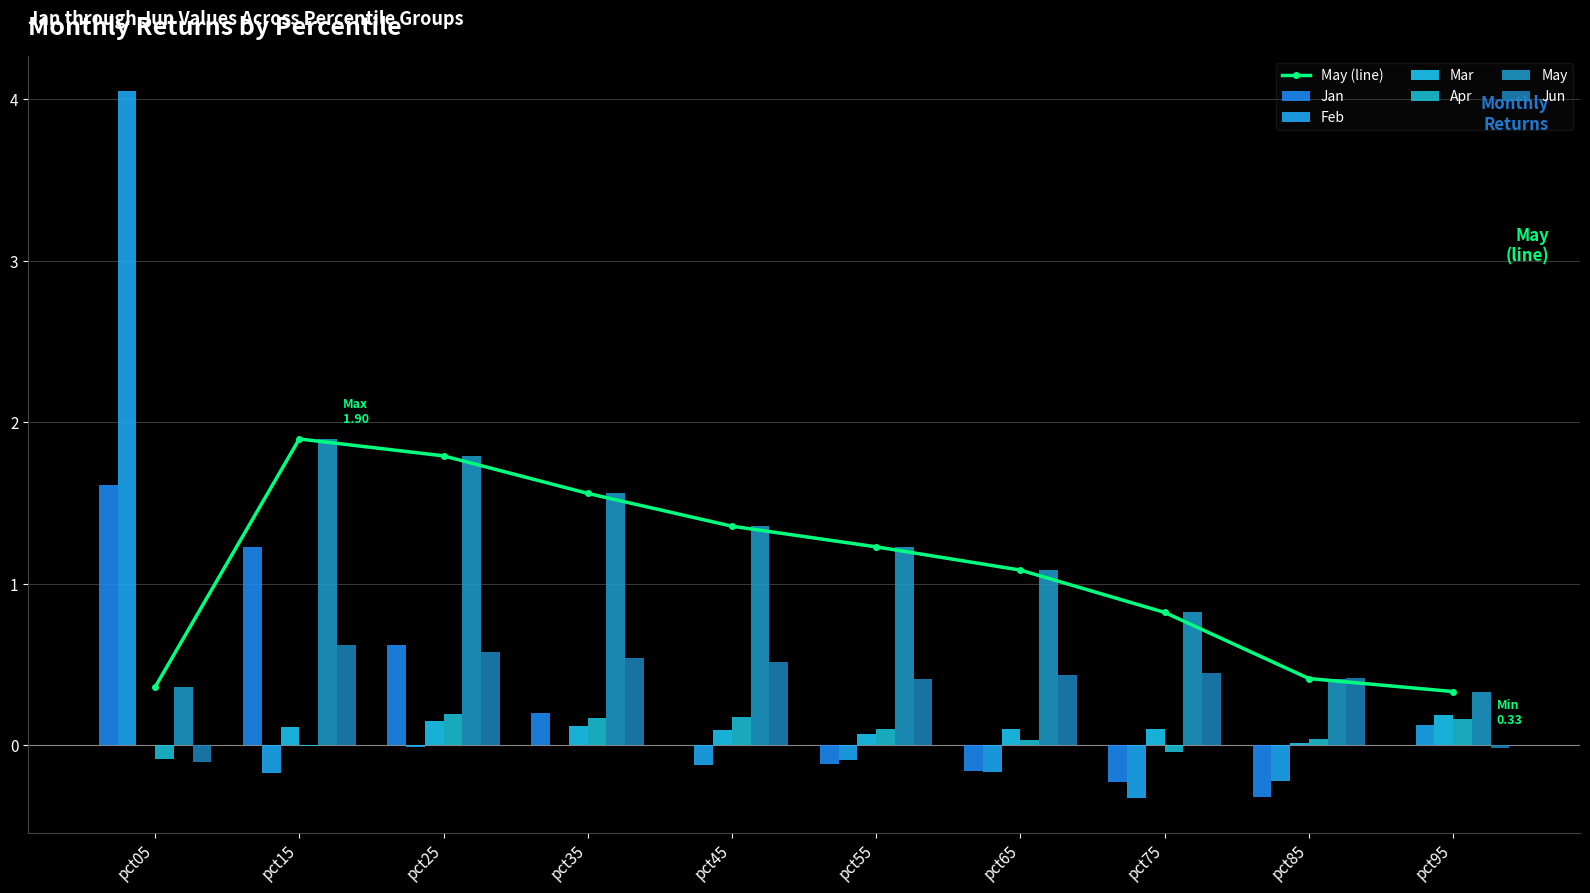

What is the difference between the maximum and minimum values in the Jun series?

0.7